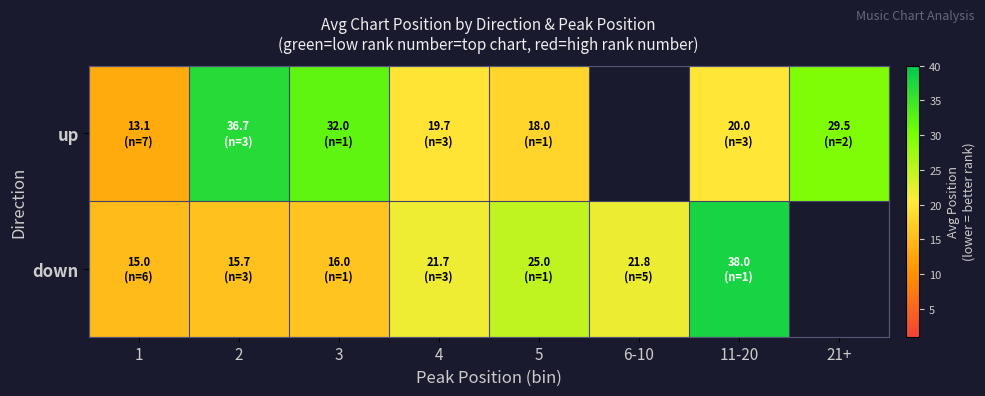

Rank the series at 4 from highest to lowest value.

down, up